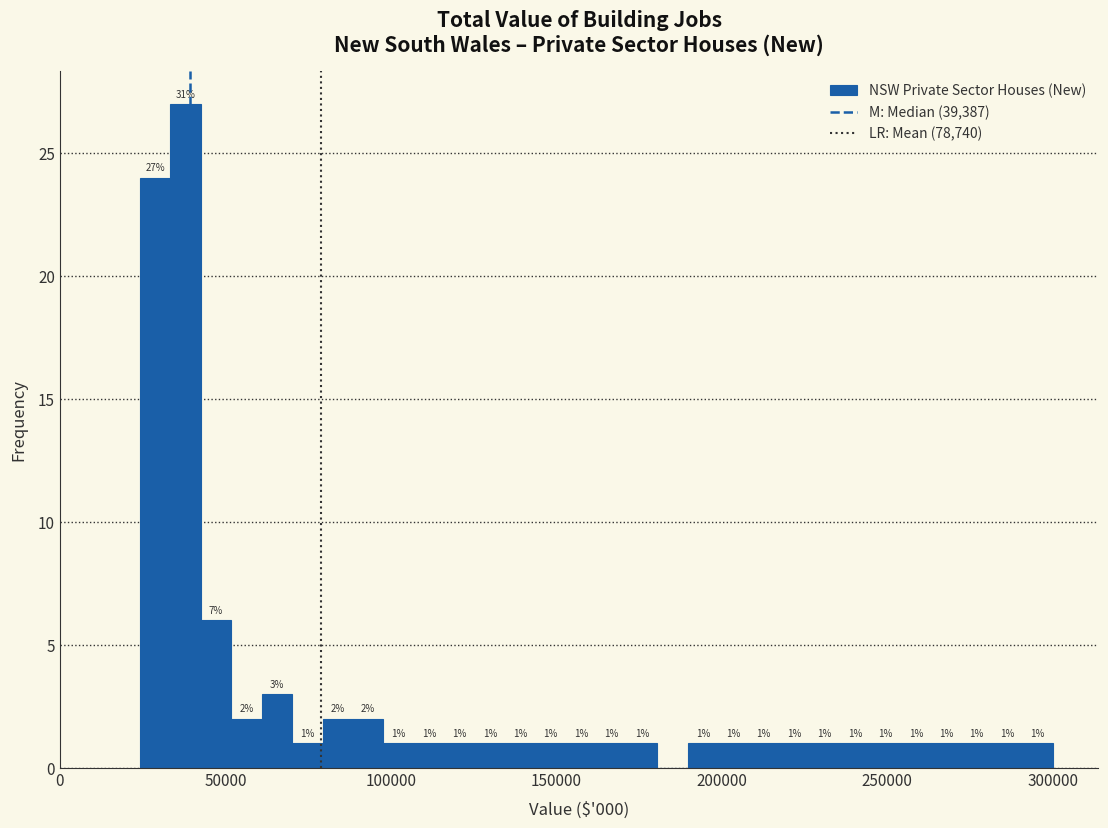

Around what value on the x-axis is the tallest bar? Give the approximate position of its centre, as read against the axis.

40000